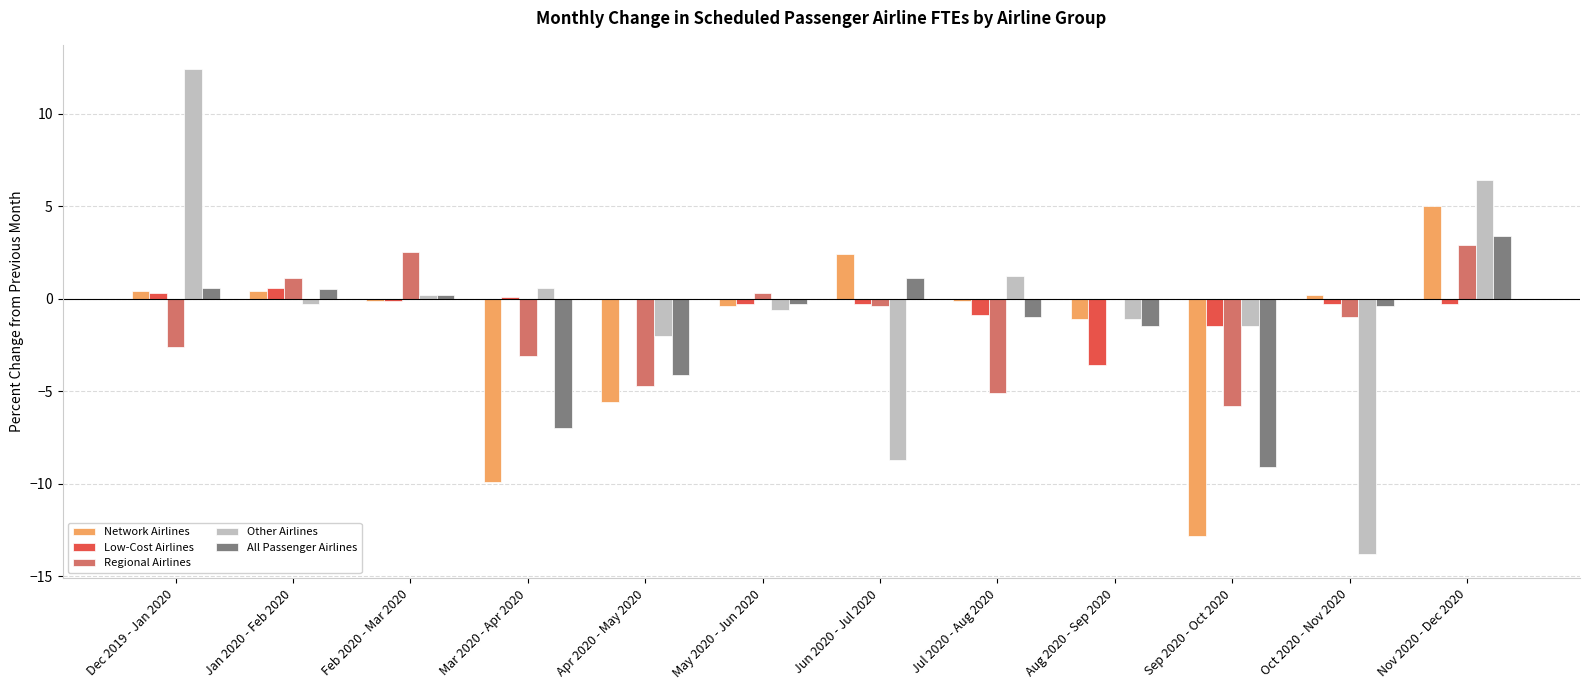

What is the total value across all series at Nov 2020 - Dec 2020?

17.4